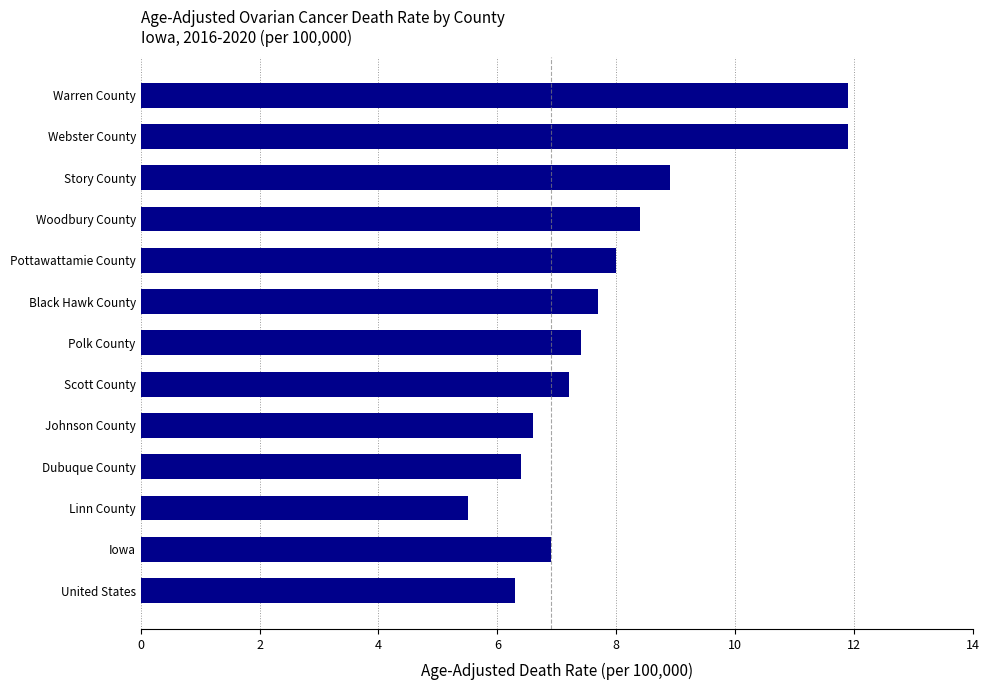

What is the ratio of the value at Iowa to the value at Story County?

0.8